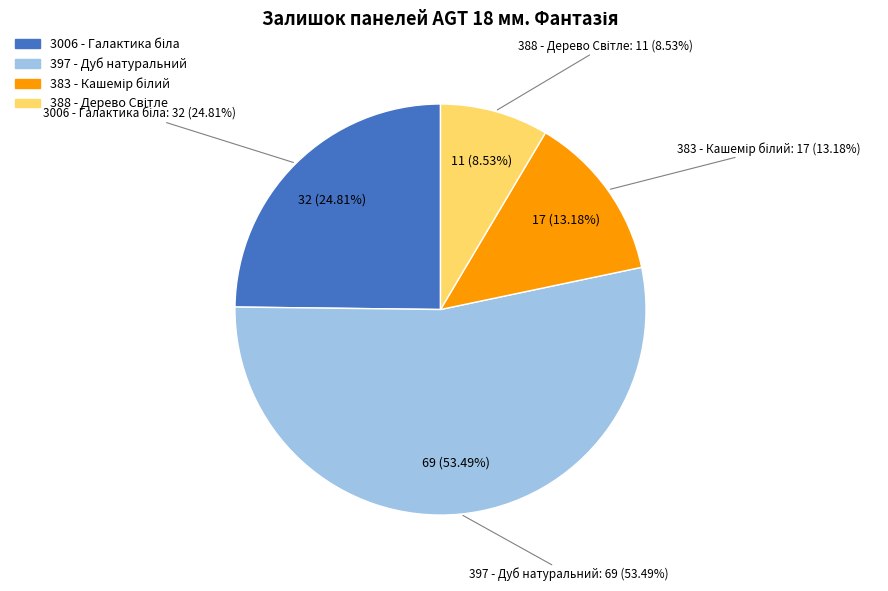

Which category has the biggest portion of the pie?

397 - Дуб натуральний